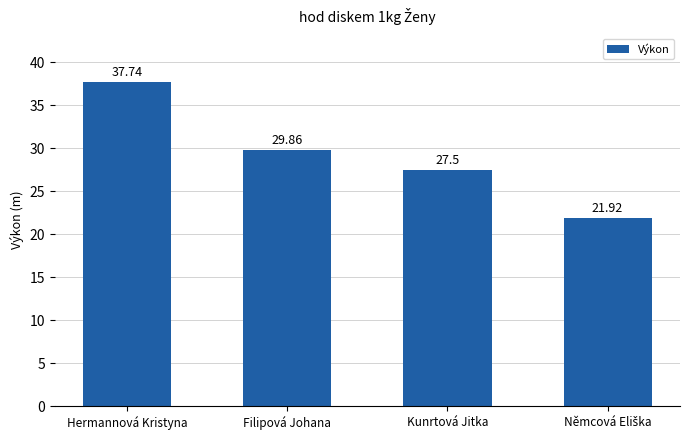

What is the difference between the maximum and second lowest values?

10.2